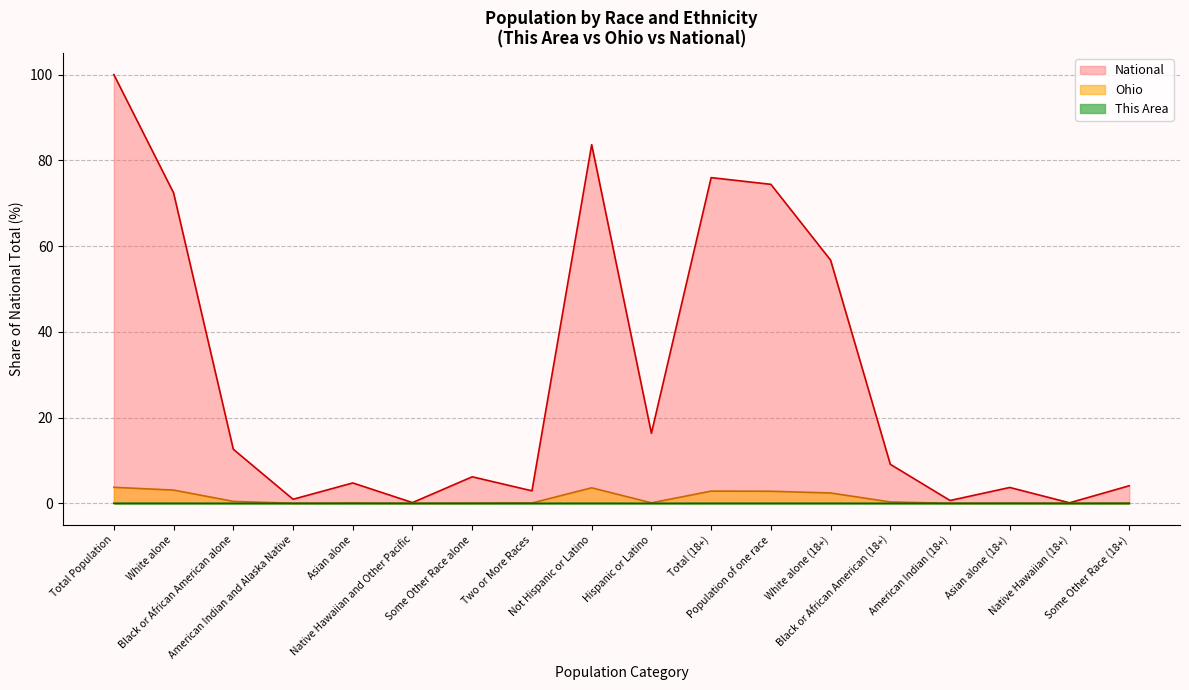

List the labels in order of Ohio value, smallest first.

Native Hawaiian (18+), Native Hawaiian and Other Pacific, American Indian (18+), American Indian and Alaska Native, Some Other Race (18+), Some Other Race alone, Asian alone (18+), Asian alone, Two or More Races, Hispanic or Latino, Black or African American (18+), Black or African American alone, White alone (18+), Population of one race, Total (18+), White alone, Not Hispanic or Latino, Total Population